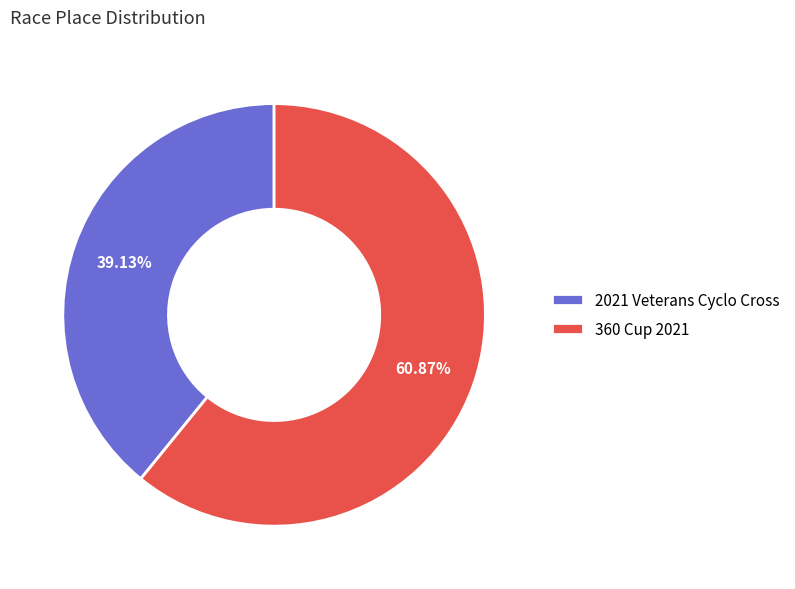

What is the largest slice in the pie chart?

360 Cup 2021